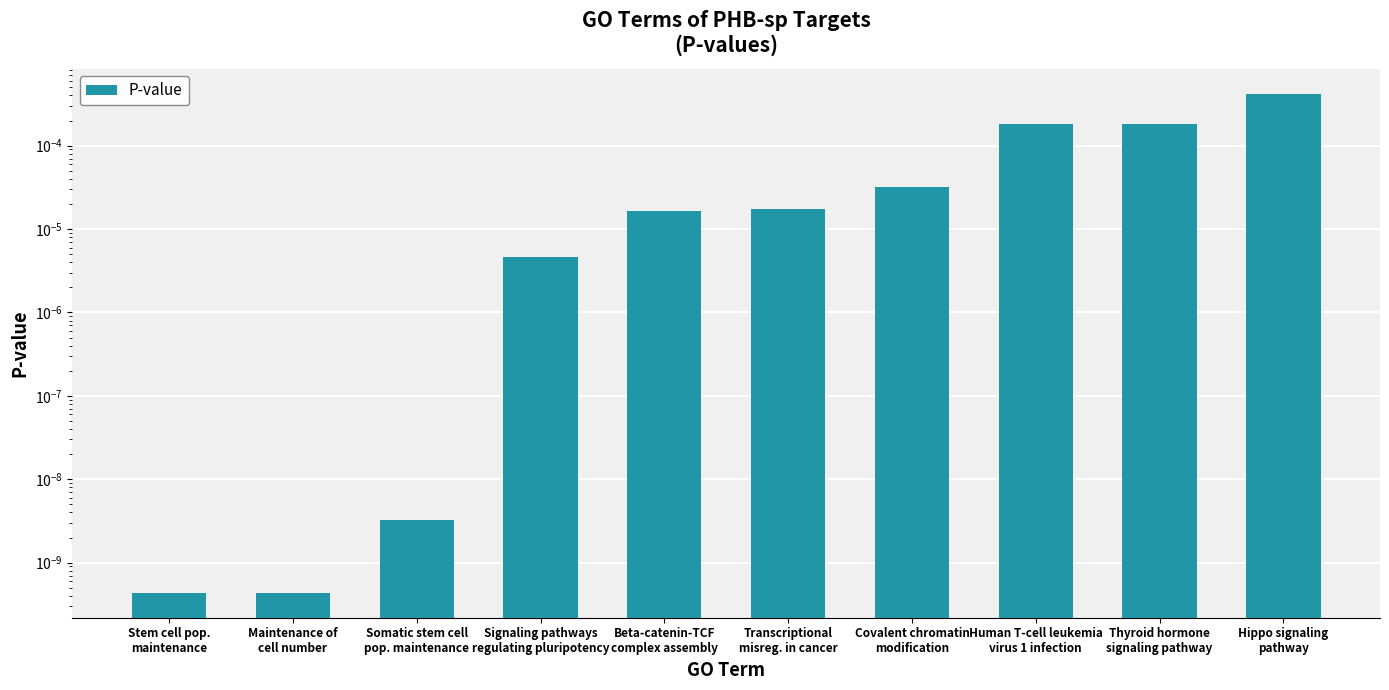

Count the number of data series in this chart.

1